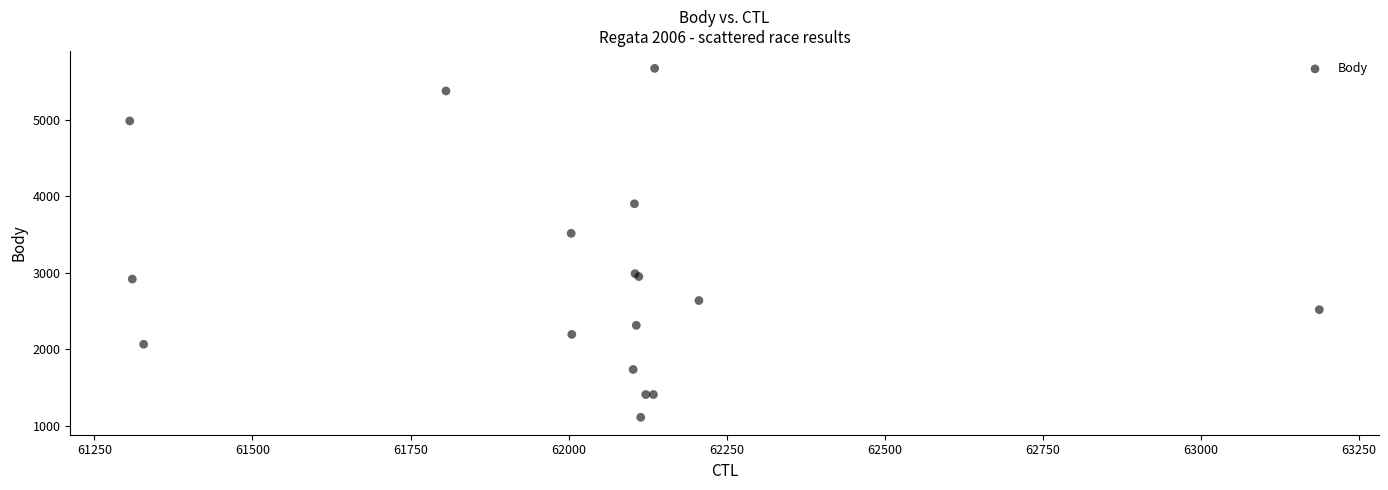

What Y value in the scatter plot is closest to 3392?

3517